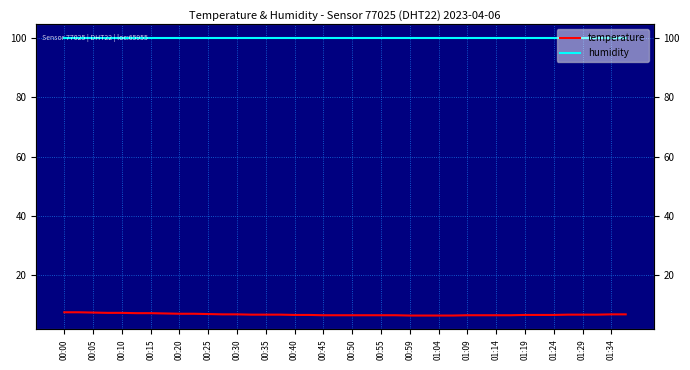

At how many categories does at least one series exceed 52?

40